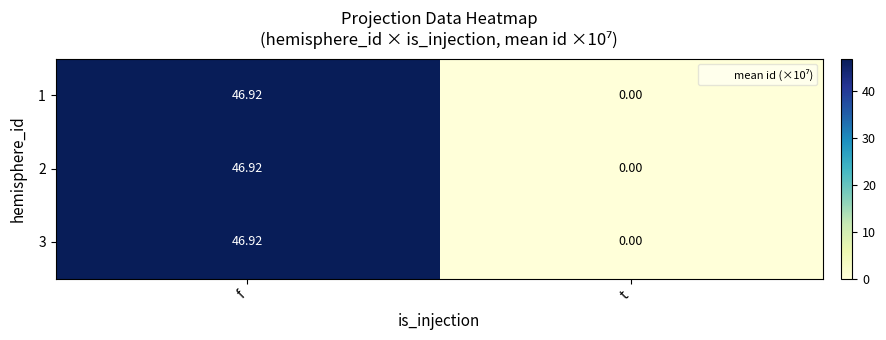

Where does the 1 series first go above 46?

f